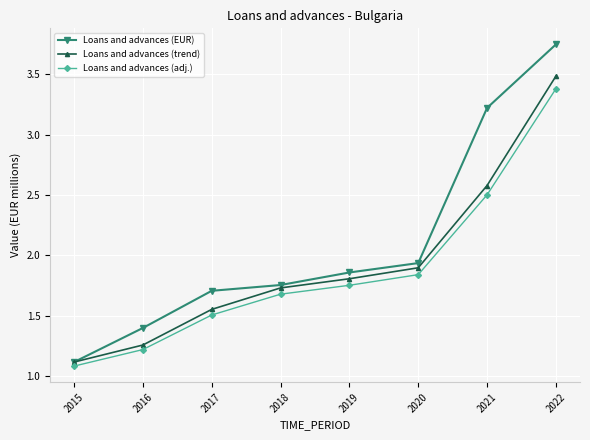

List the labels in order of Loans and advances (EUR) value, largest first.

2022, 2021, 2020, 2019, 2018, 2017, 2016, 2015